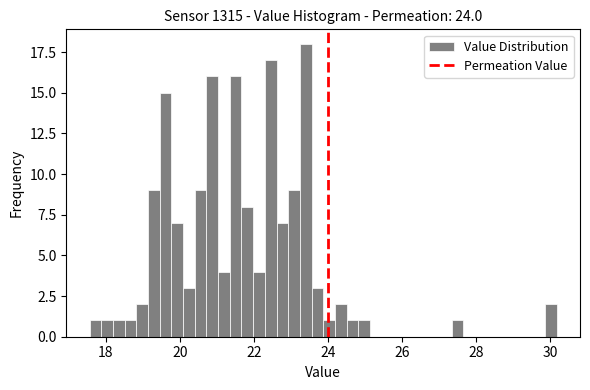

Around what value on the x-axis is the tallest bar? Give the approximate position of its centre, as read against the axis.

23.4